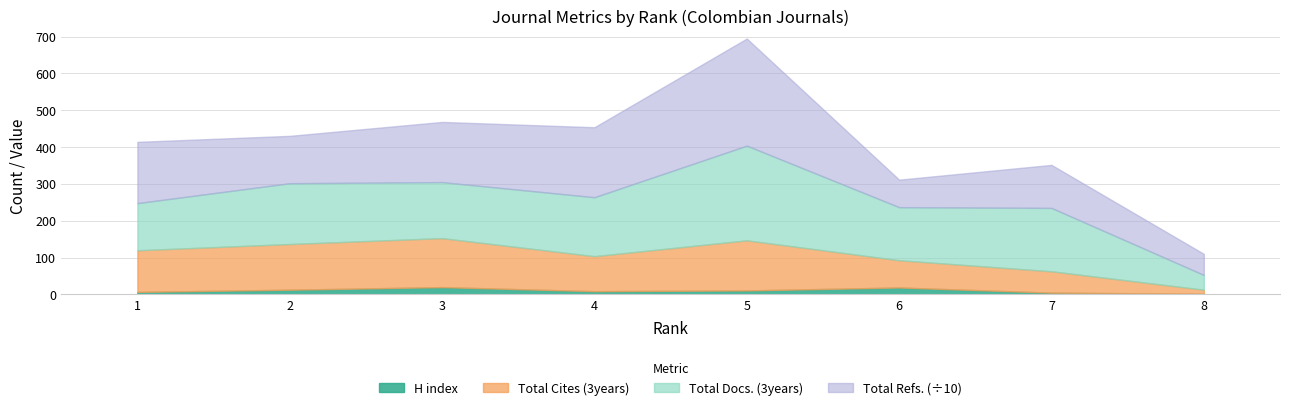

What are all the series names shown in the legend?

H index, Total Cites (3years), Total Docs. (3years), Total Refs. (÷10)